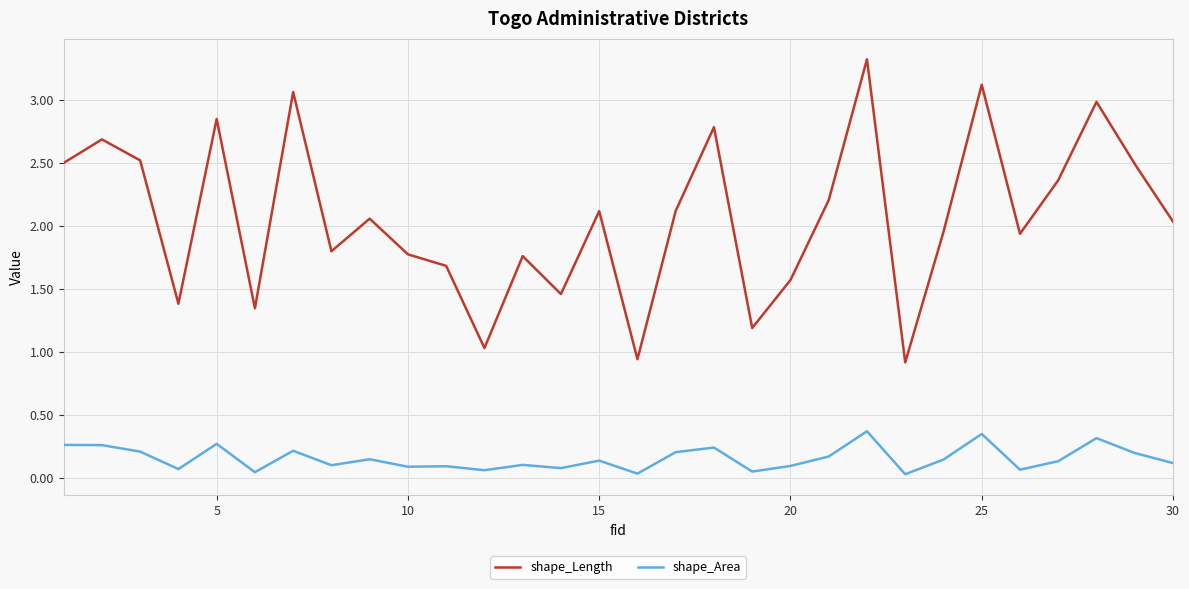

Which series has the largest total across all categories?

shape_Length